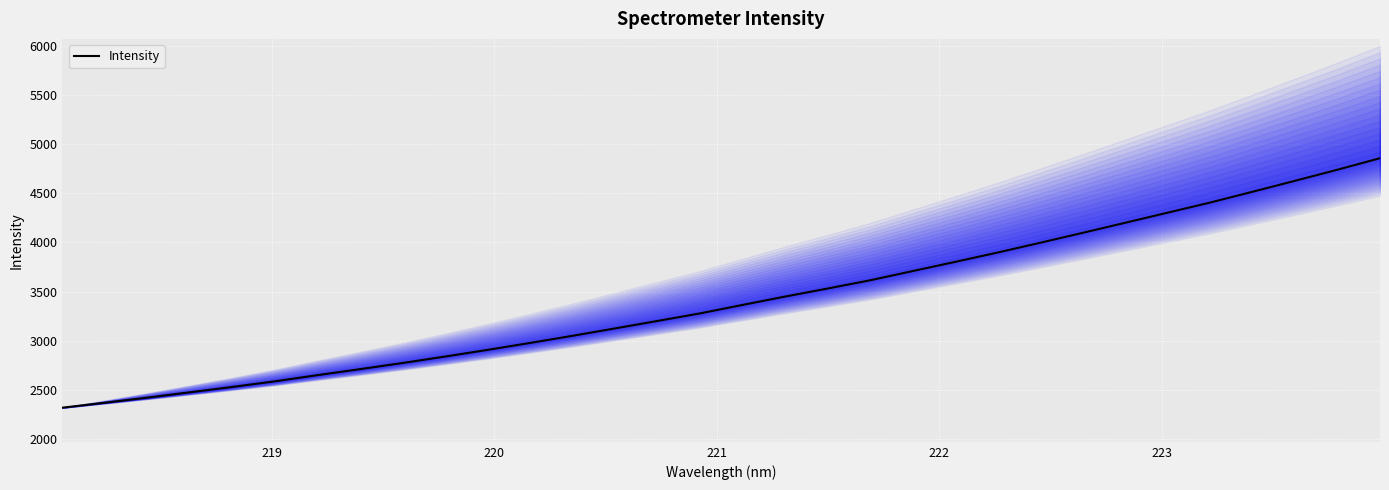

What is the minimum value shown in the chart?

2318.3